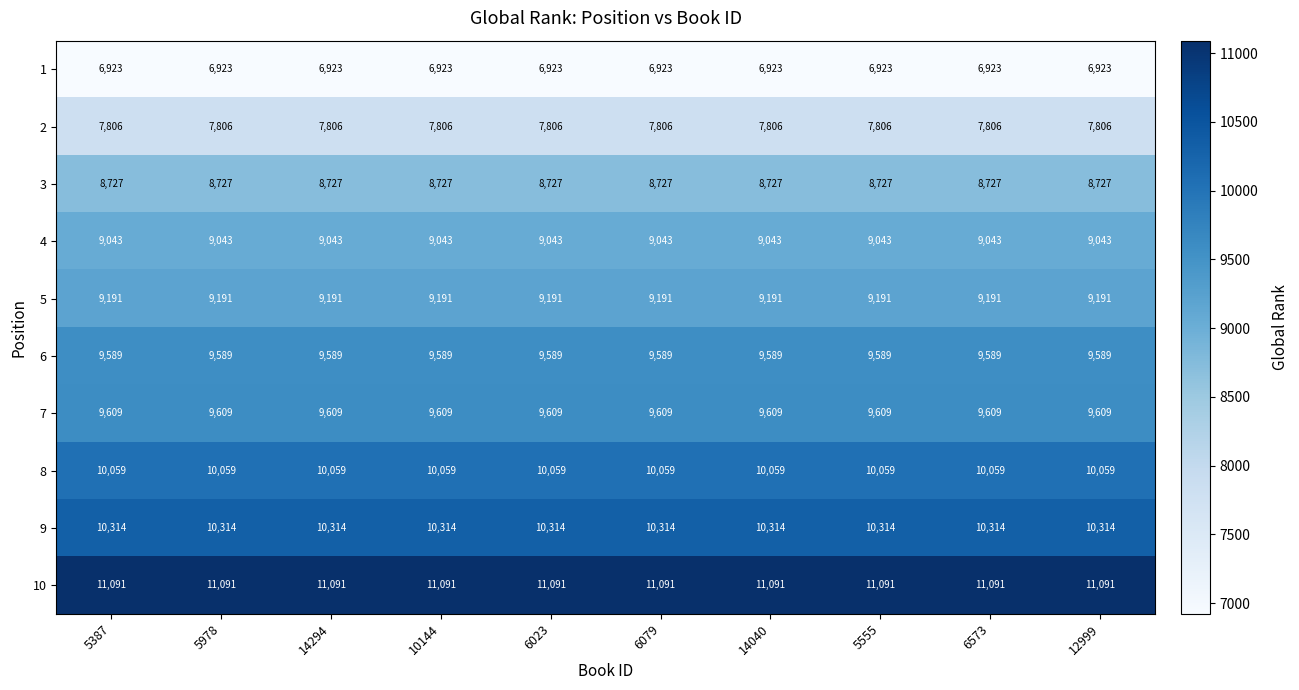

What is the difference between the highest and lowest values at 6079?

4168